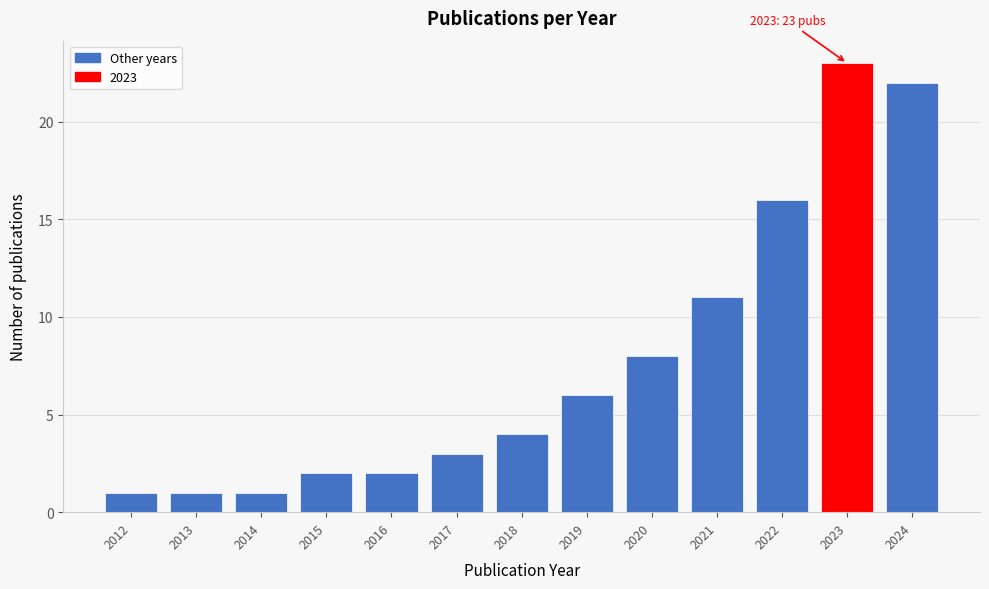

Reading right to left, what are all the values shown in this chart?

2024=22	2023=23	2022=16	2021=11	2020=8	2019=6	2018=4	2017=3	2016=2	2015=2	2014=1	2013=1	2012=1